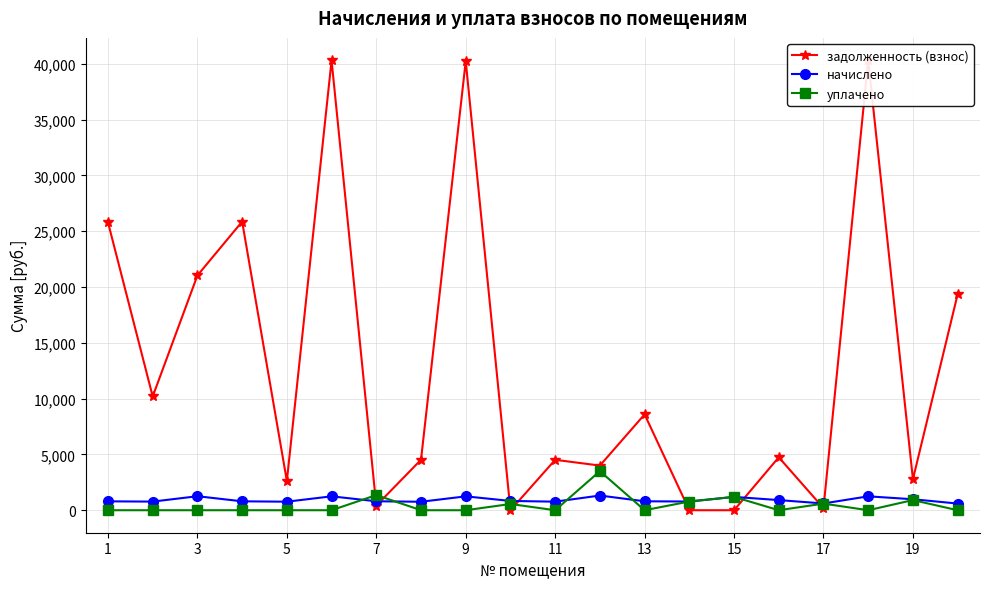

What is the maximum value for начислено?

1316.7